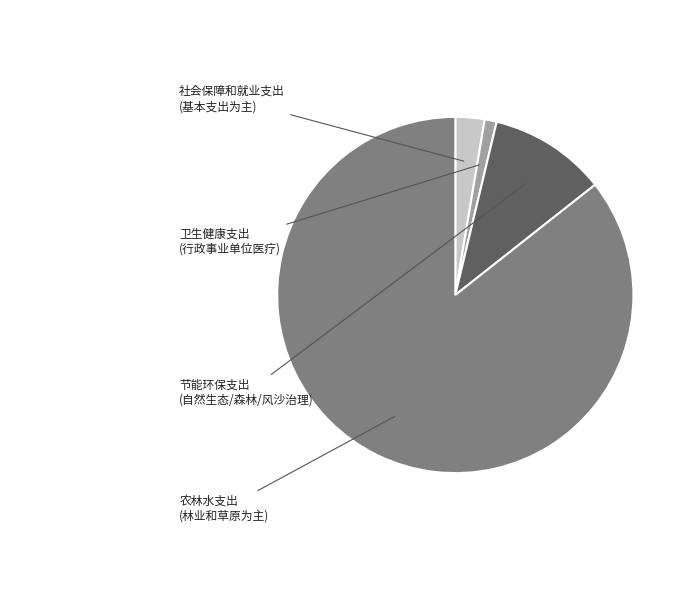

Does 农林水支出 represent more than half of the total?

Yes